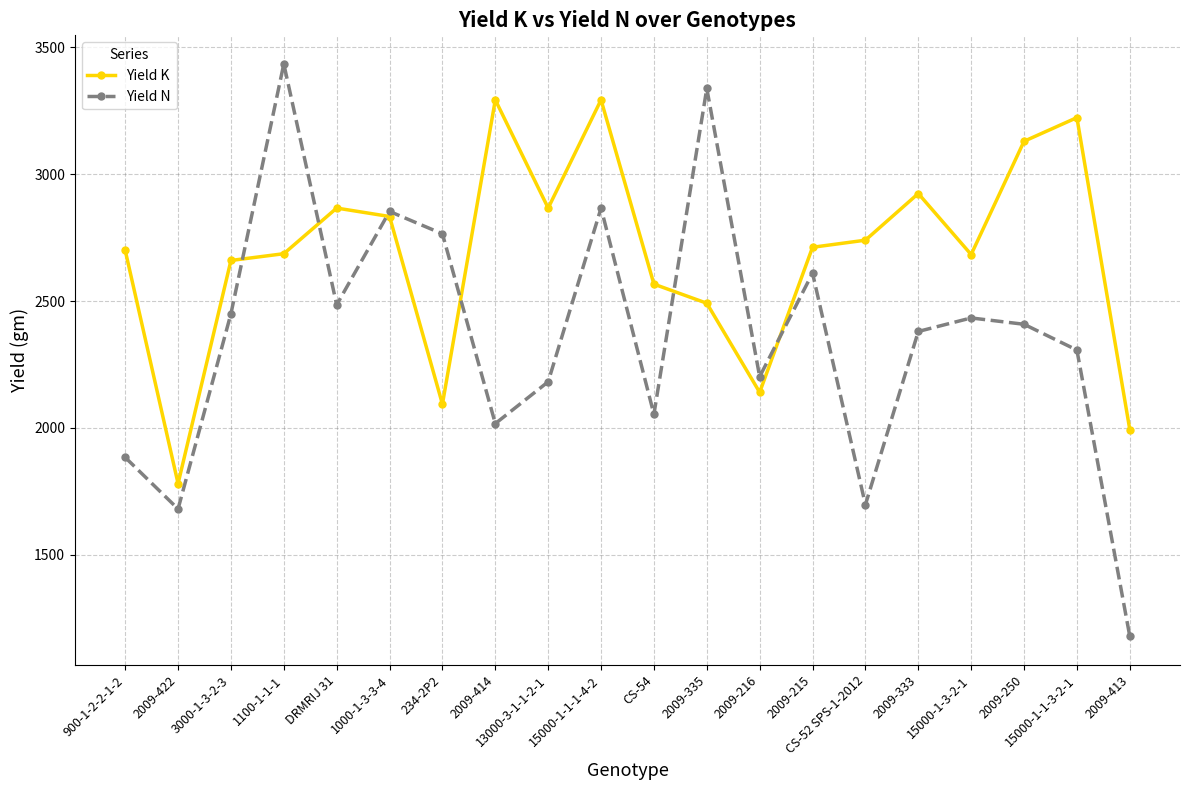

Between which two adjacent categories do Yield K and Yield N first intersect?

3000-1-3-2-3 and 1100-1-1-1